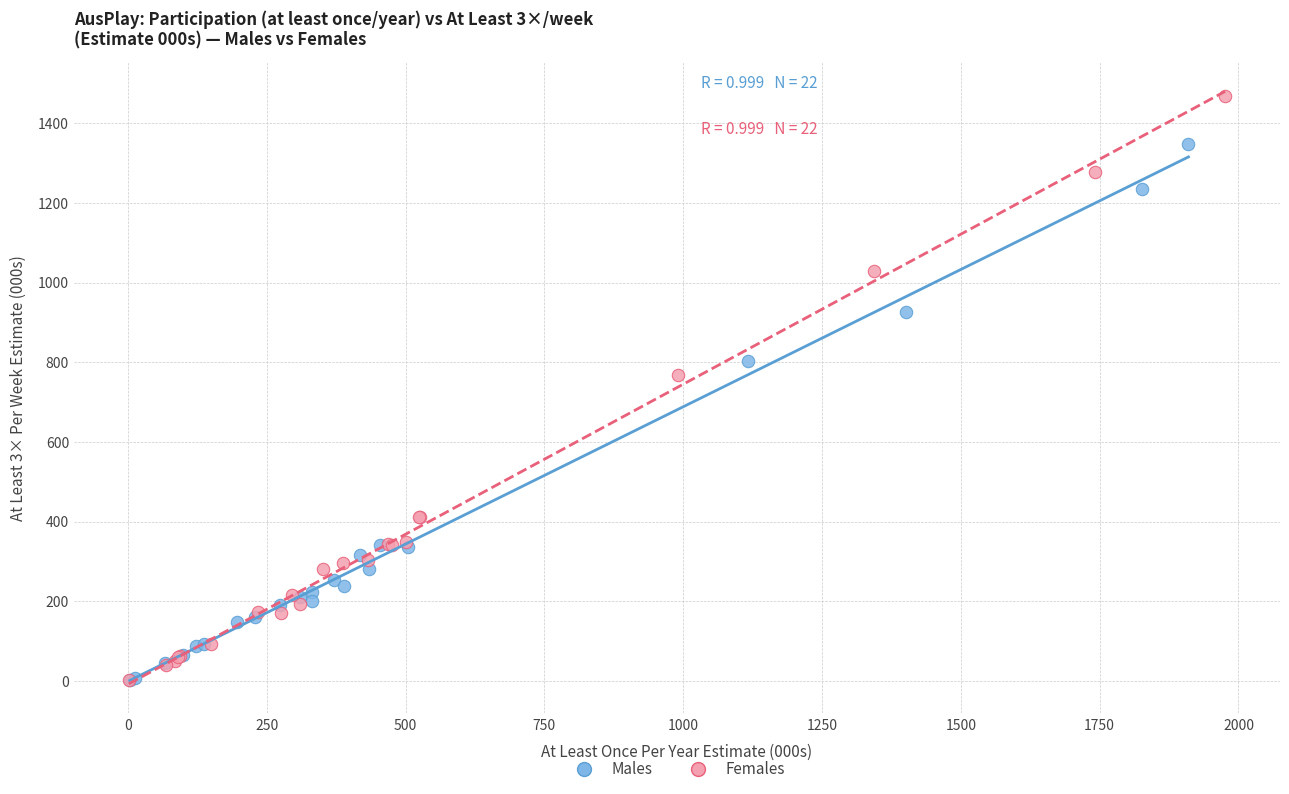

Which series has the widest spread of Y values?

Females